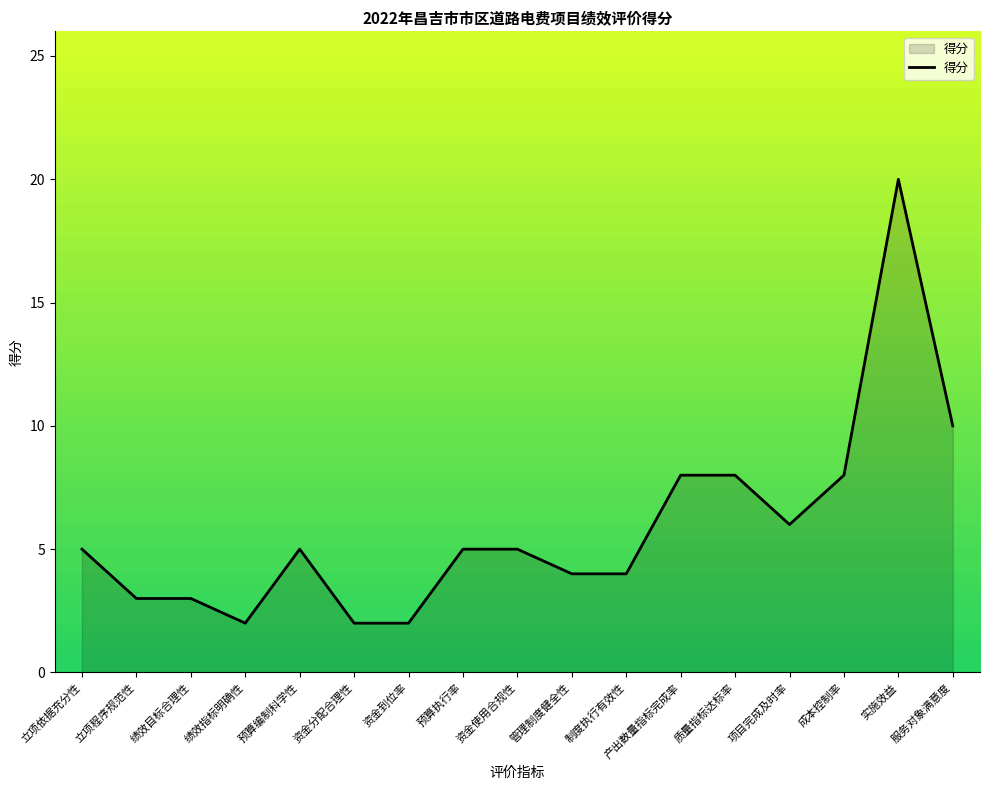

At which label is the value closest to 11?

服务对象满意度